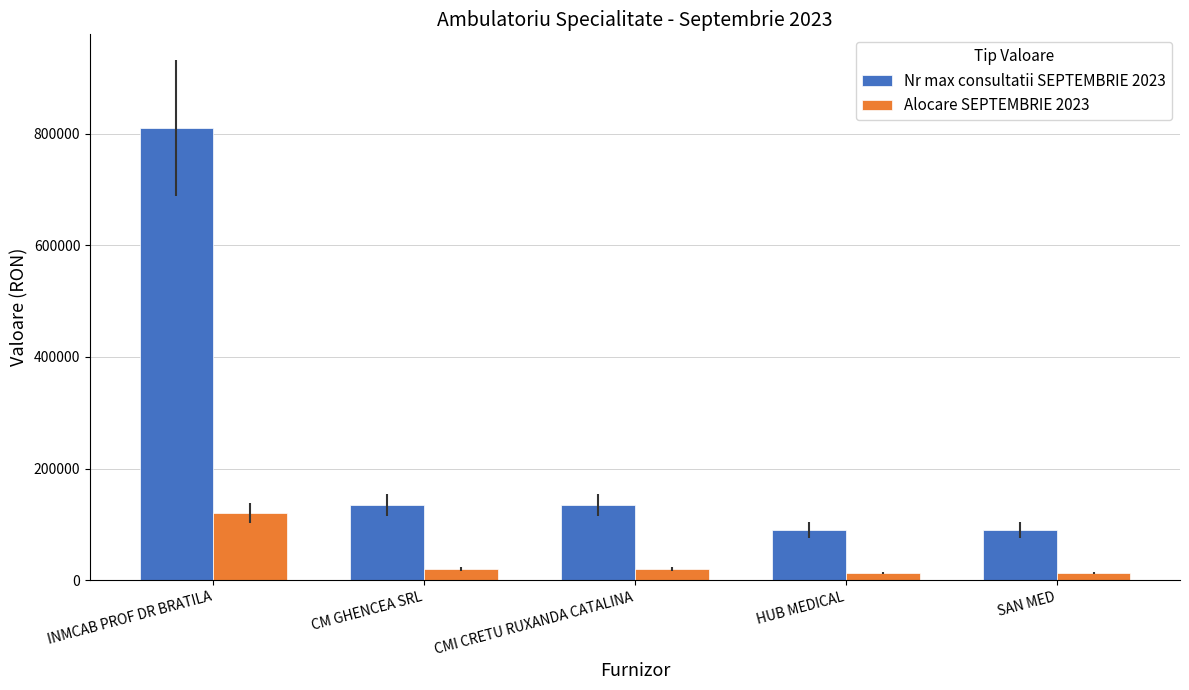

What is the difference between the highest and lowest values at HUB MEDICAL?

76547.7